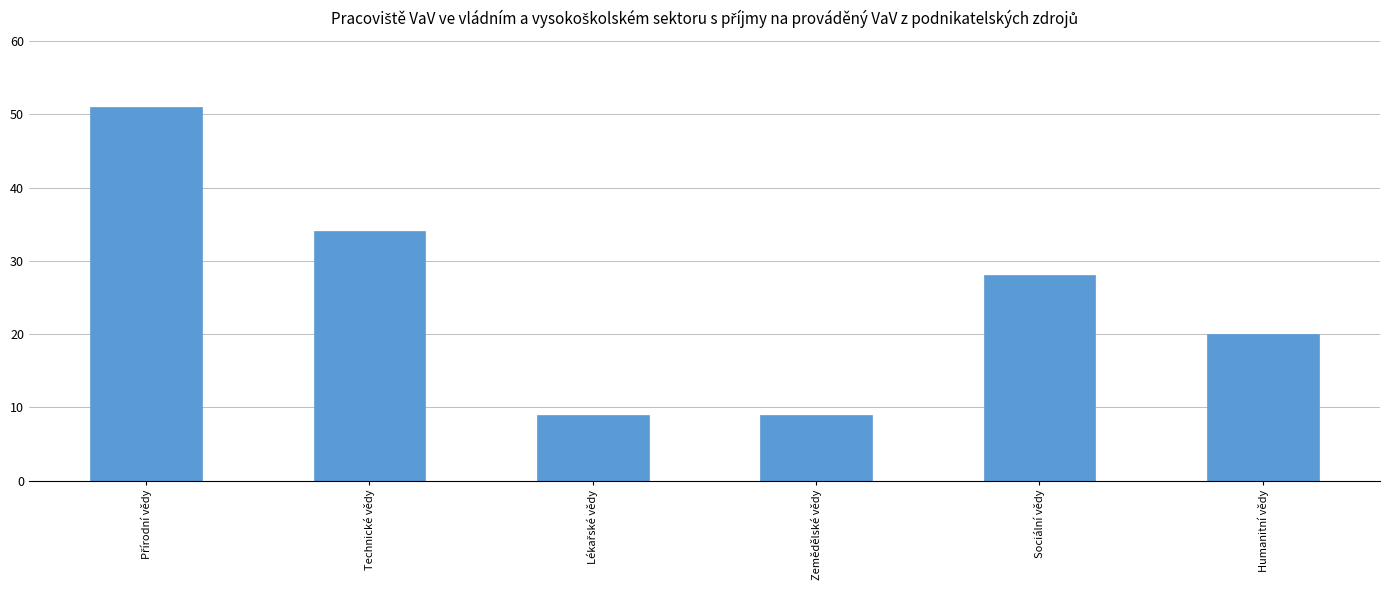

What is the smallest value displayed?

9